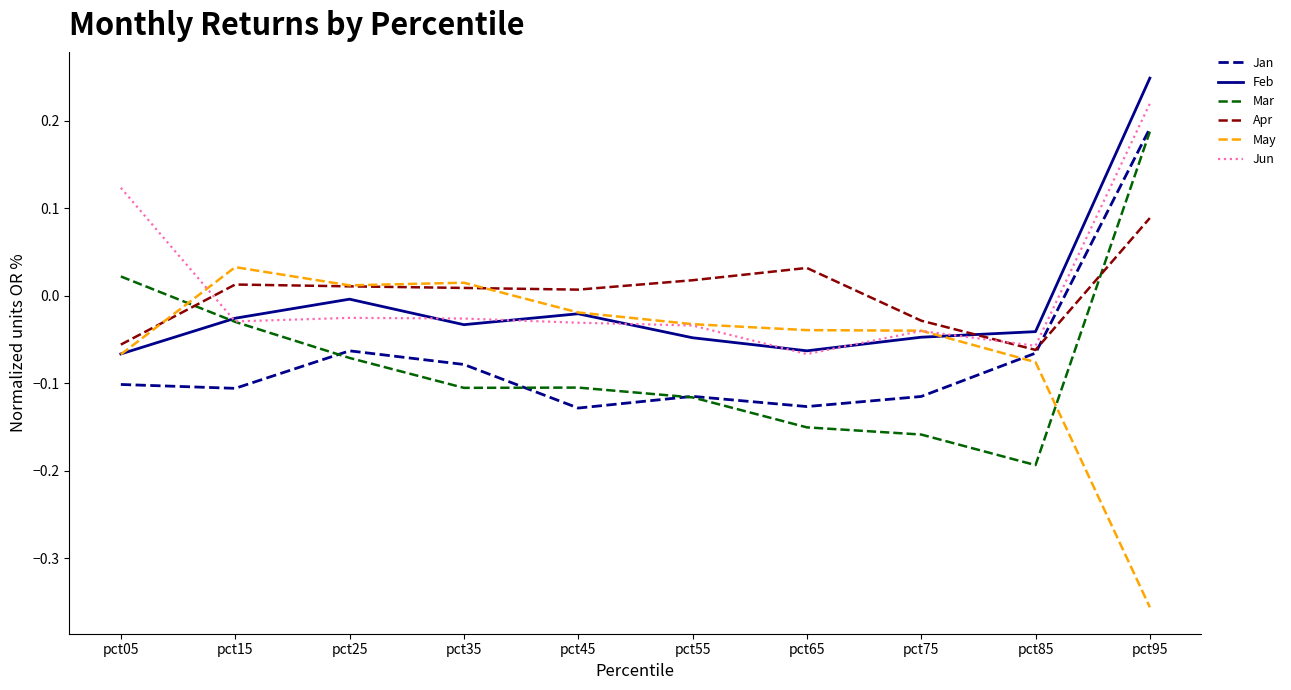

At which category is the sum across all series the highest?

pct95